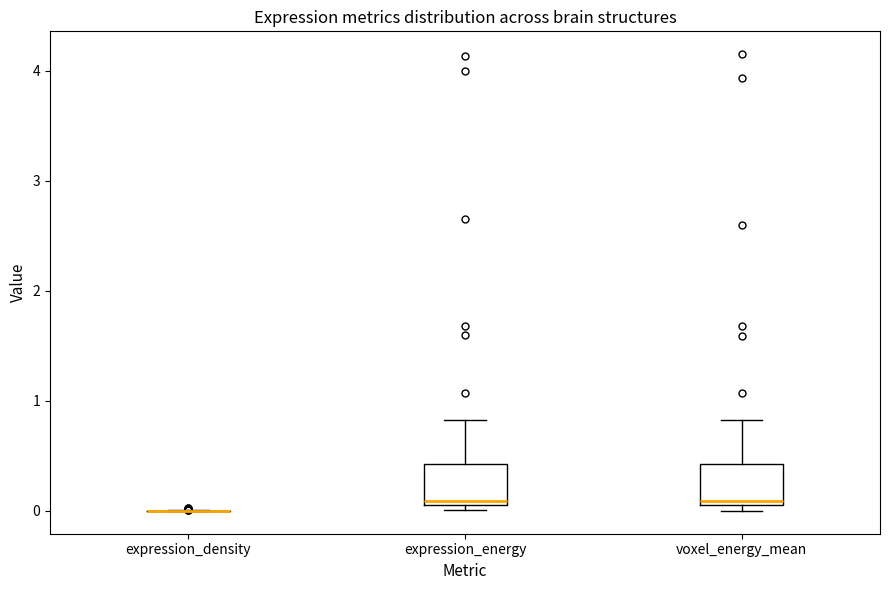

Reading left to right, read every box against the y-axis: the position of its median line, the range the box covers, and the ends of its whiskers. The values are not printed on the chart, so give them approximately, as read against the axis.

expression_density: box collapsed to a line at 0.0, whiskers 0.0 to 0.0
expression_energy: median 0.1, box 0.0 to 0.4, whiskers 0.0 (just below the box's lower edge) to 0.8
voxel_energy_mean: median 0.1, box 0.0 to 0.4, whiskers 0.0 (just below the box's lower edge) to 0.8